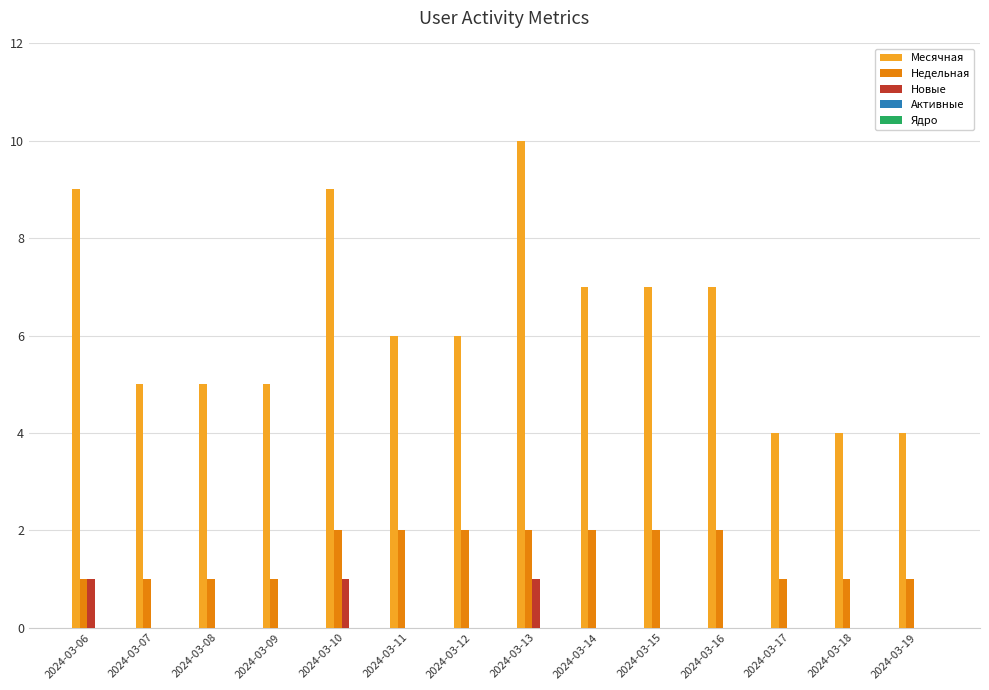

Which series has the largest total across all categories?

Месячная